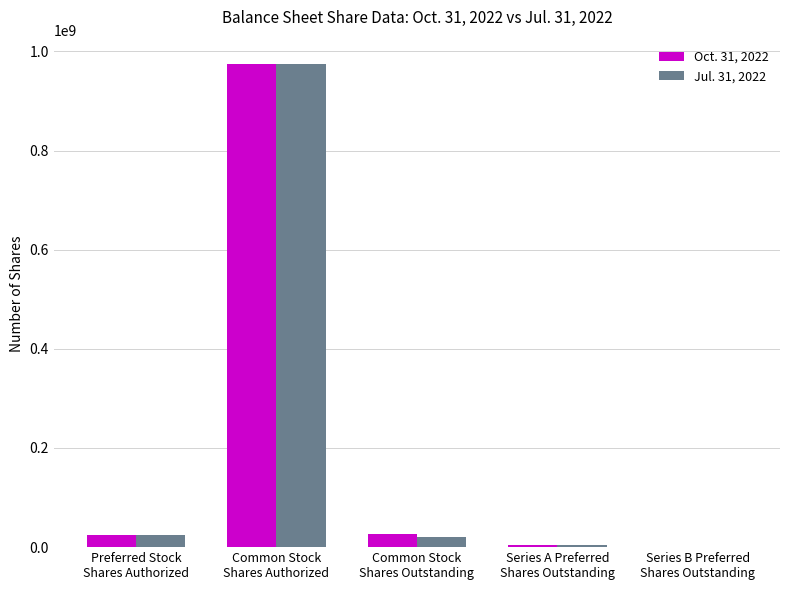

What is the greatest value displayed?

975000000